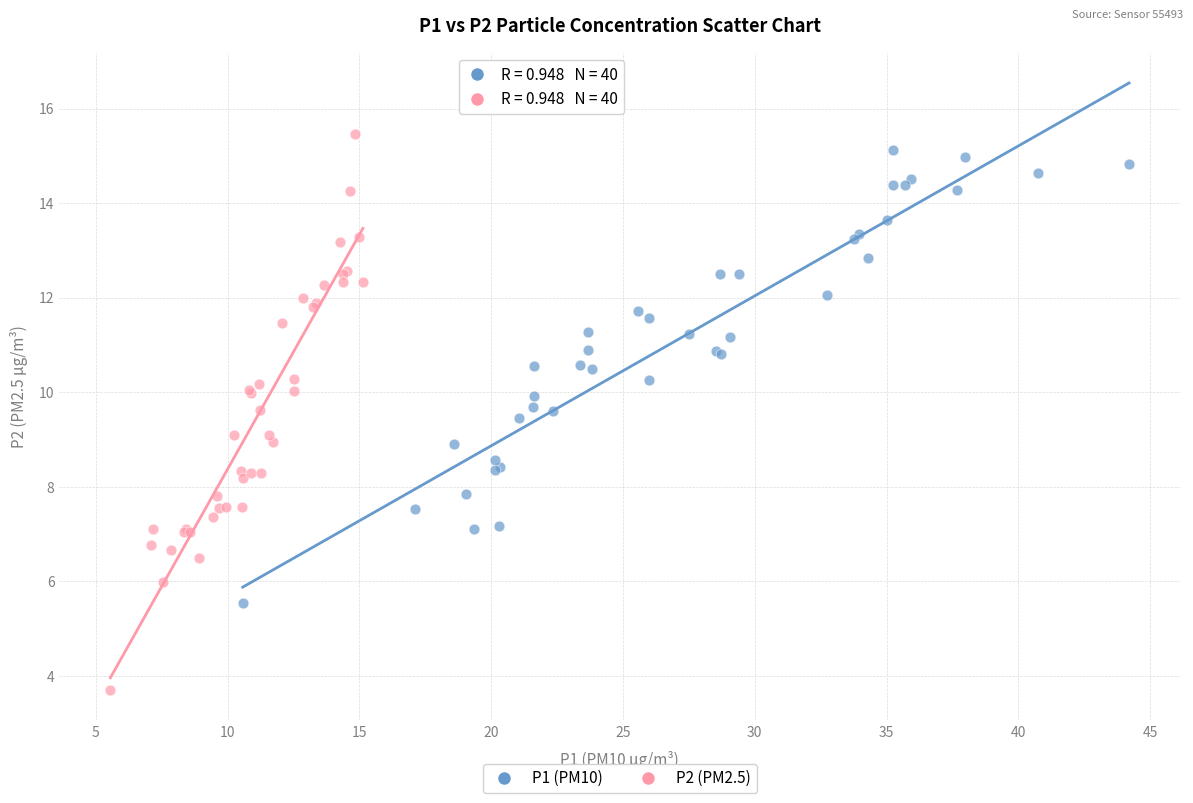

Which series has the widest spread of Y values?

P2 (PM2.5)